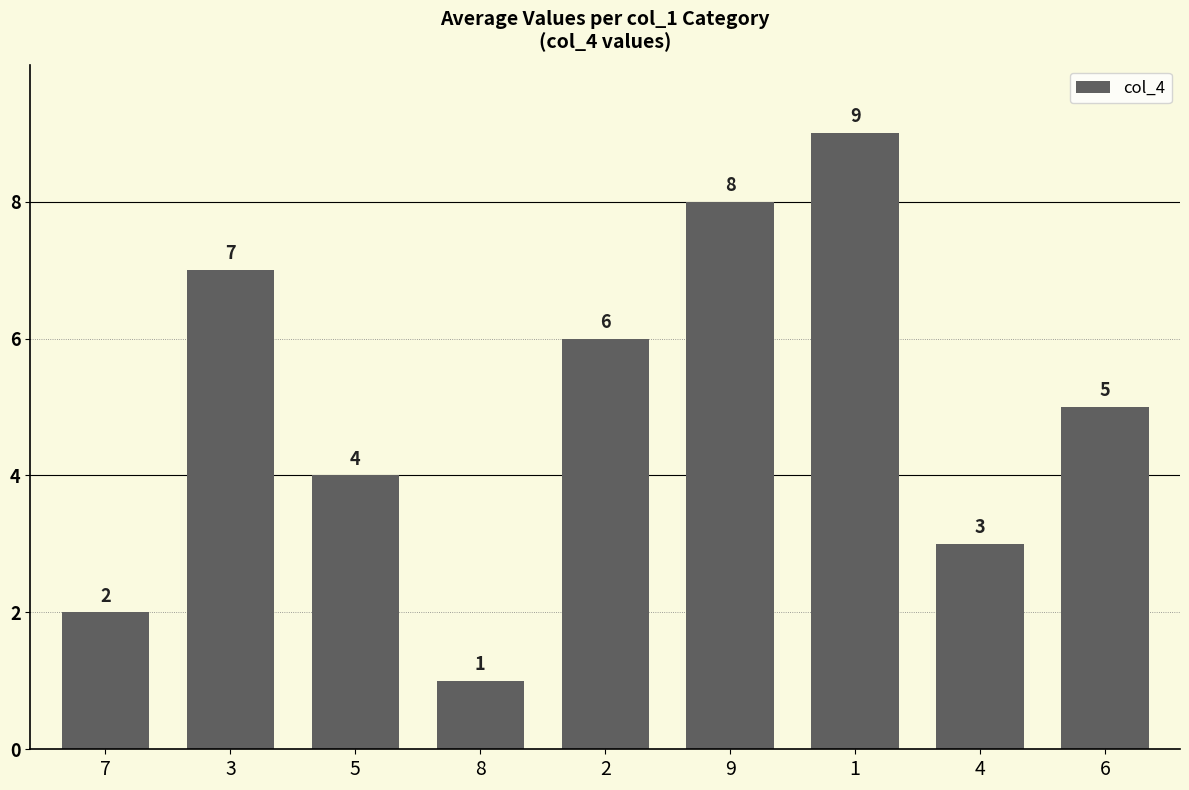

What is the difference between the maximum and second lowest values?

7